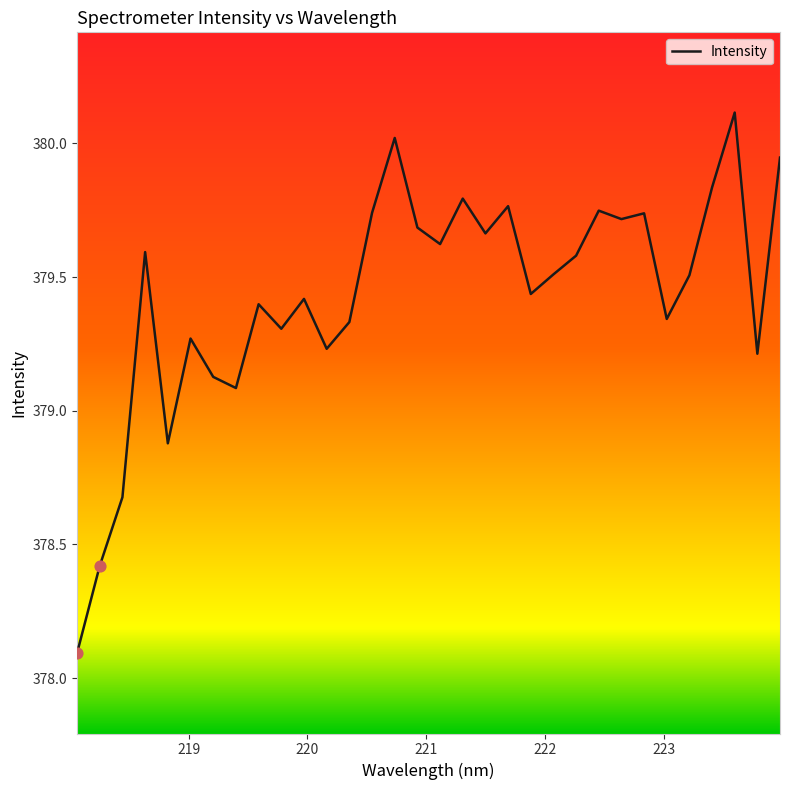

What is the difference between the maximum and minimum values?

2.0